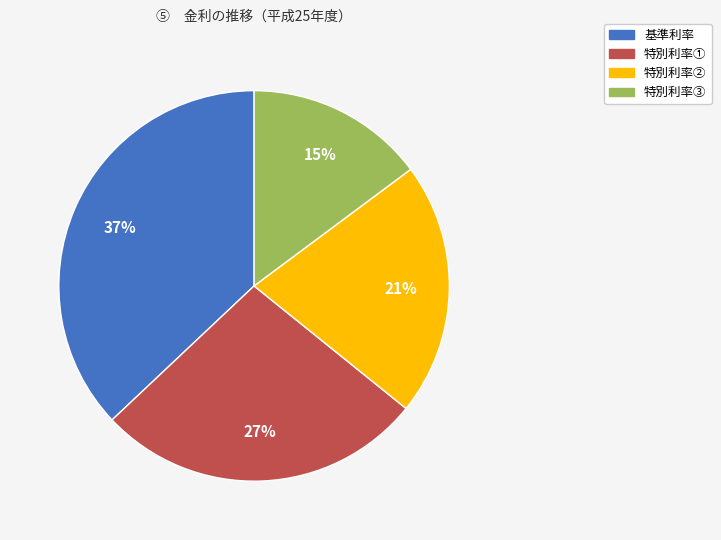

Does 特別利率① represent more than half of the total?

No